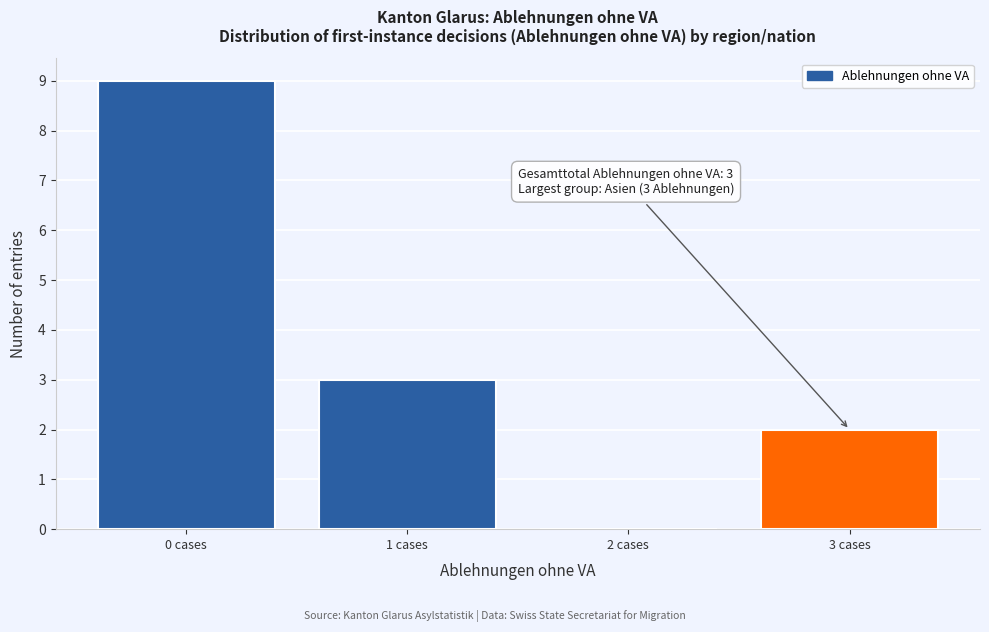

Which range on the x-axis has the tallest bar?

-0.5 to 0.5